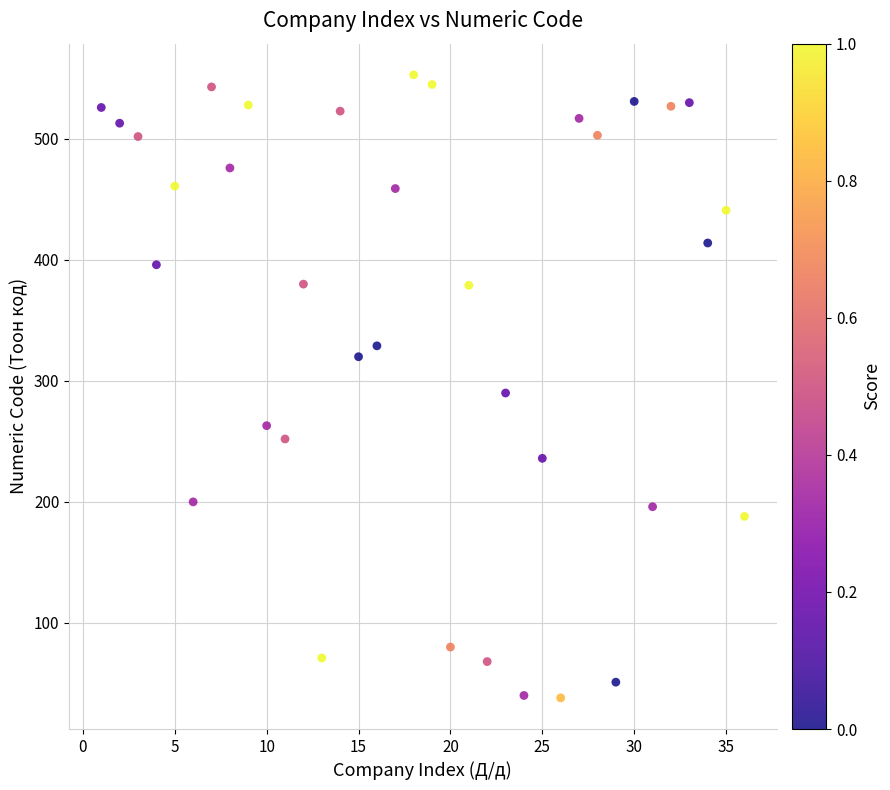

What is the range of Y values (max minus min)?

515